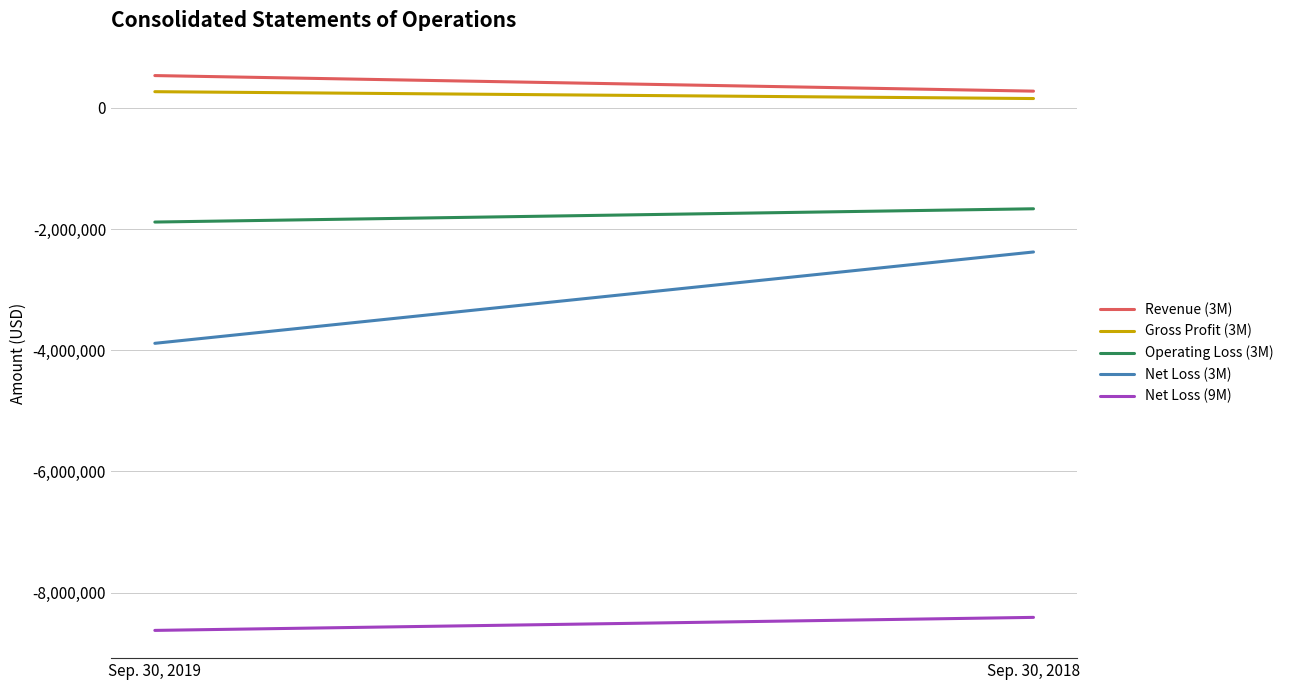

At which label is Operating Loss (3M) closest to -1774500?

Sep. 30, 2019